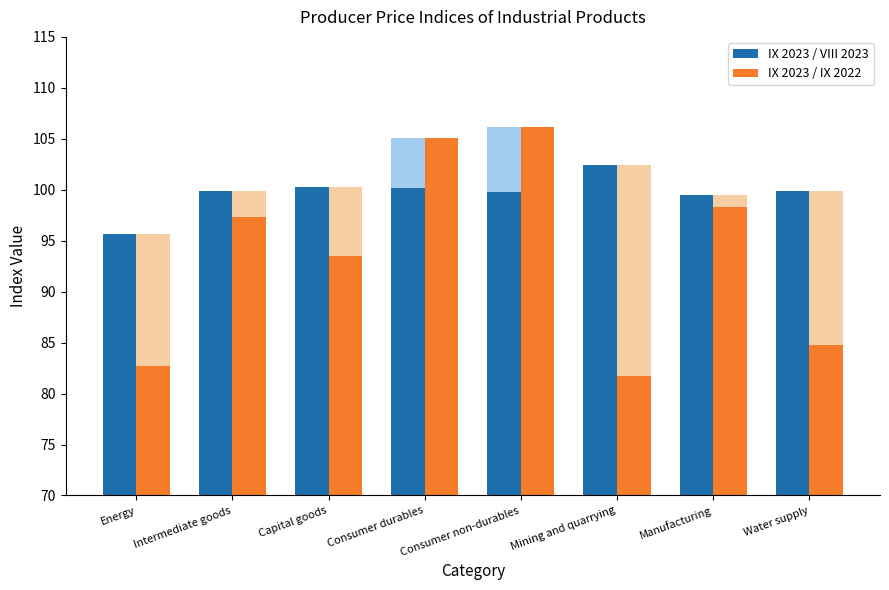

How many distinct data groups are displayed?

2